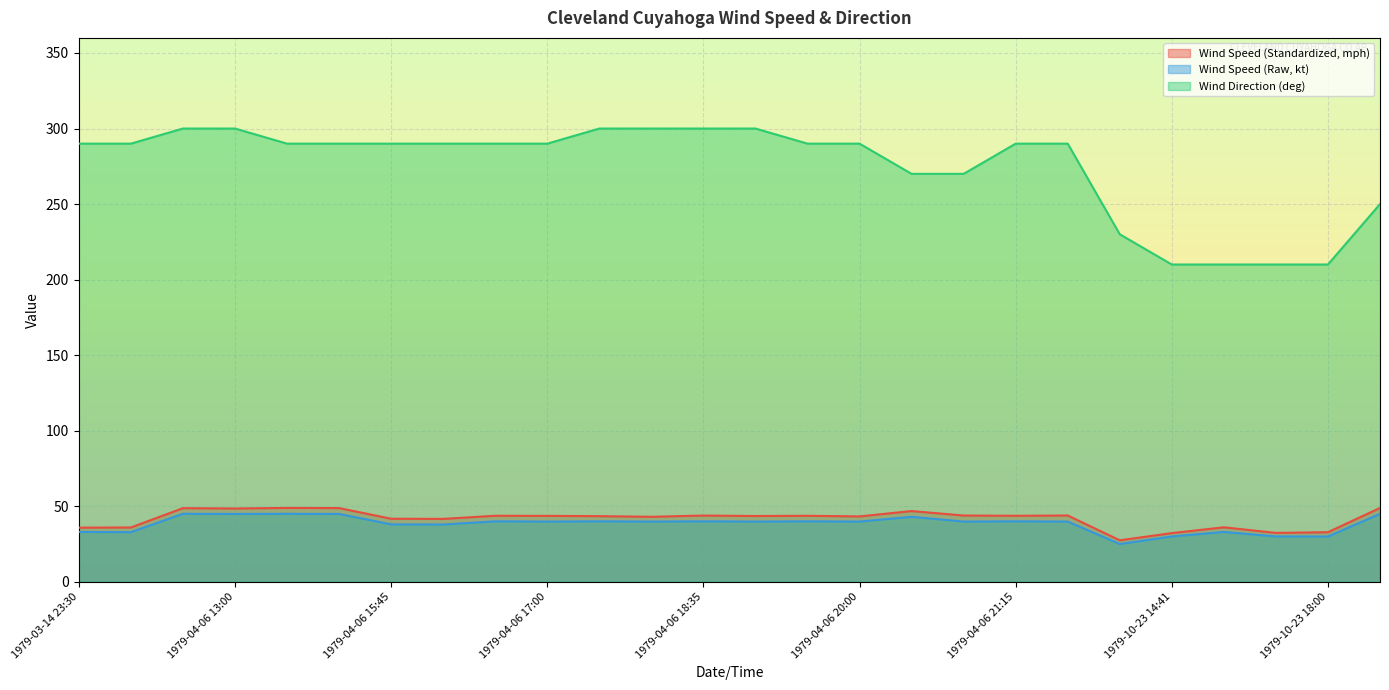

At how many categories does at least one series exceed 206?

26